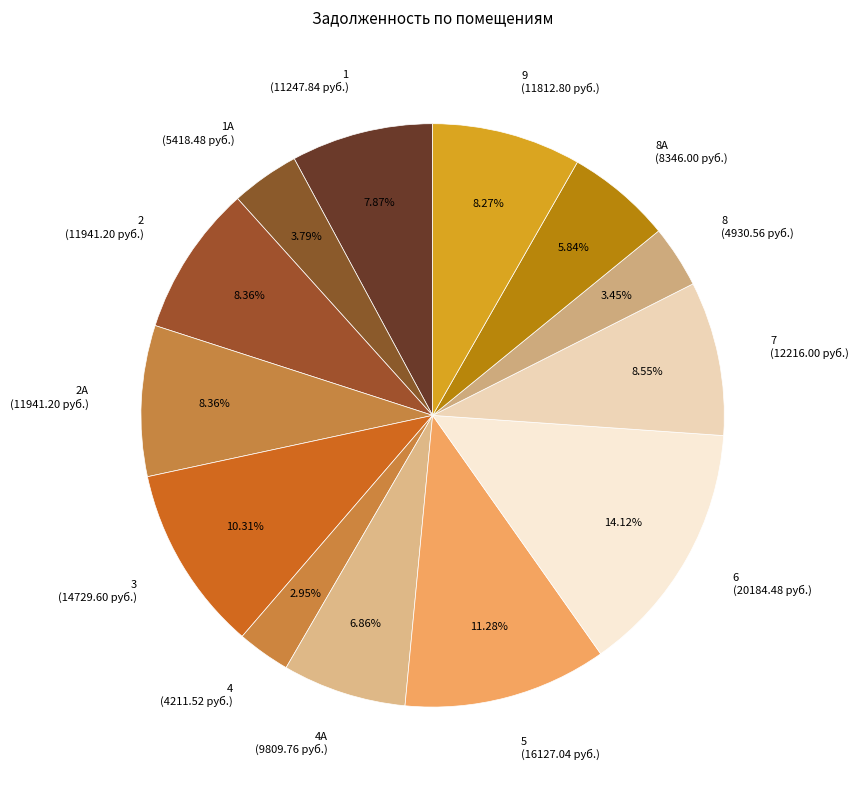

Is the sum of 6 (20184.48 руб.) and 4 (4211.52 руб.) greater than half?

No